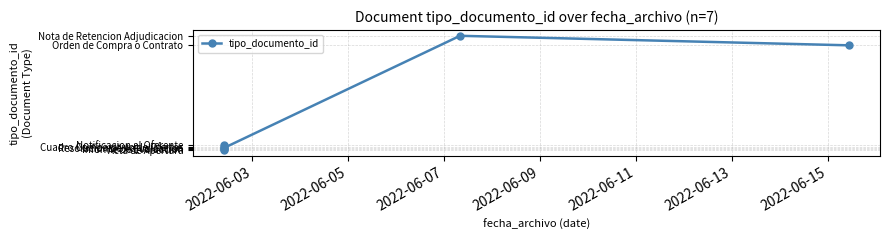

How many values exceed 38?

3